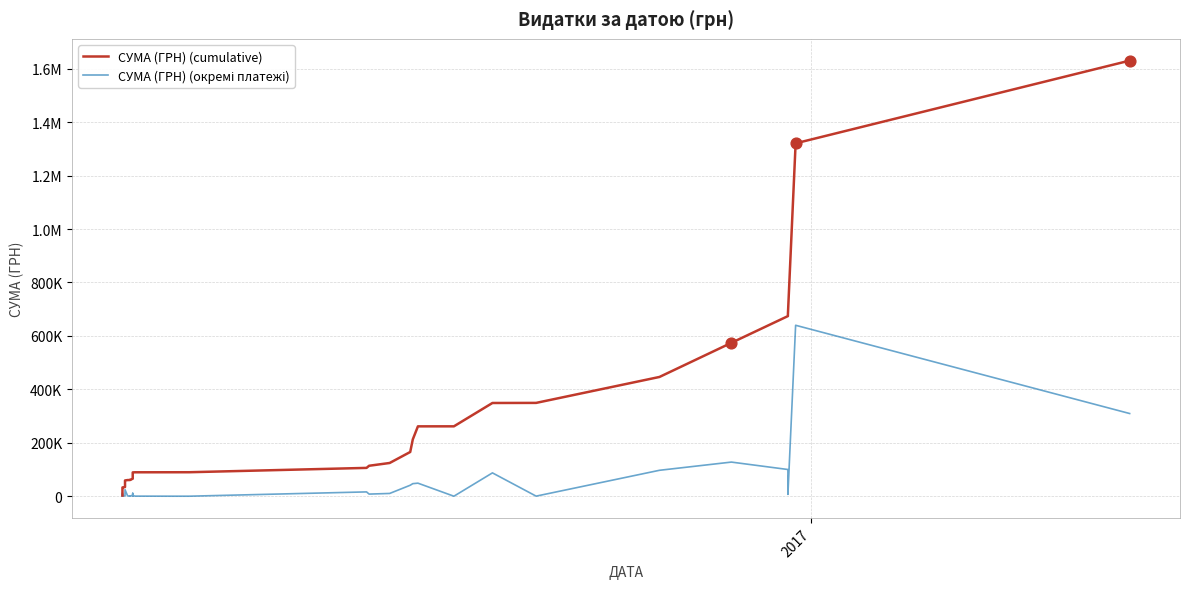

What are all the series names shown in the legend?

СУМА (ГРН) (cumulative), СУМА (ГРН) (окремі платежі)